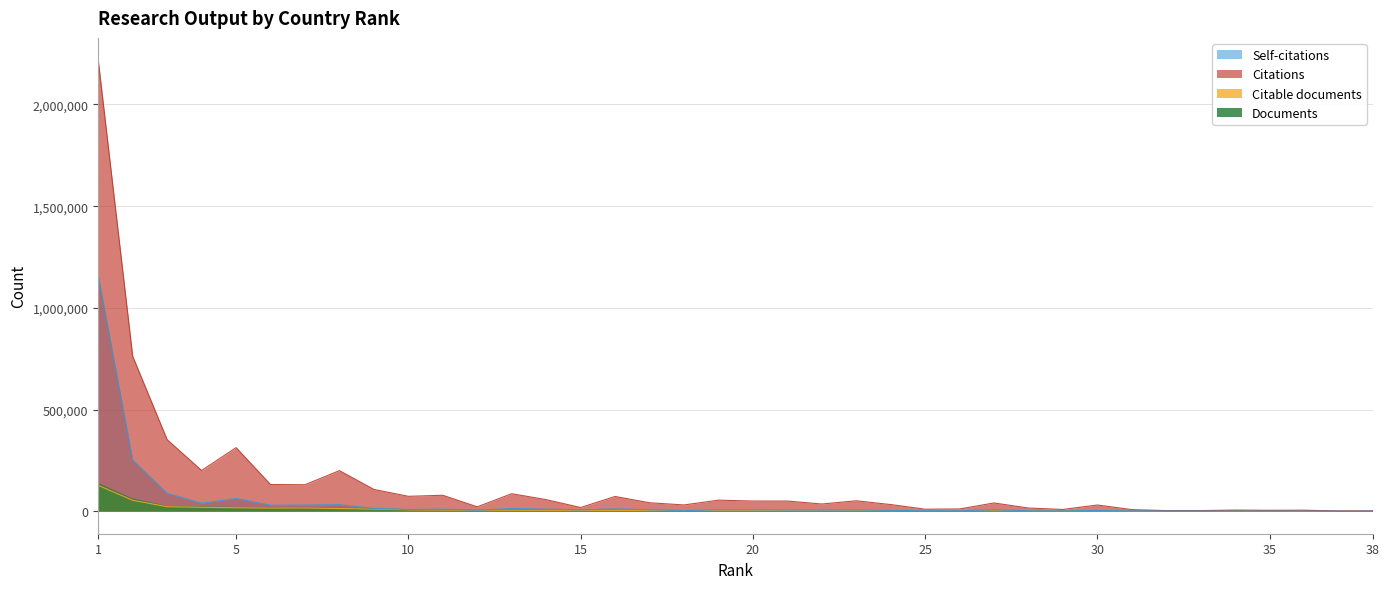

How many lines are shown in the chart?

4